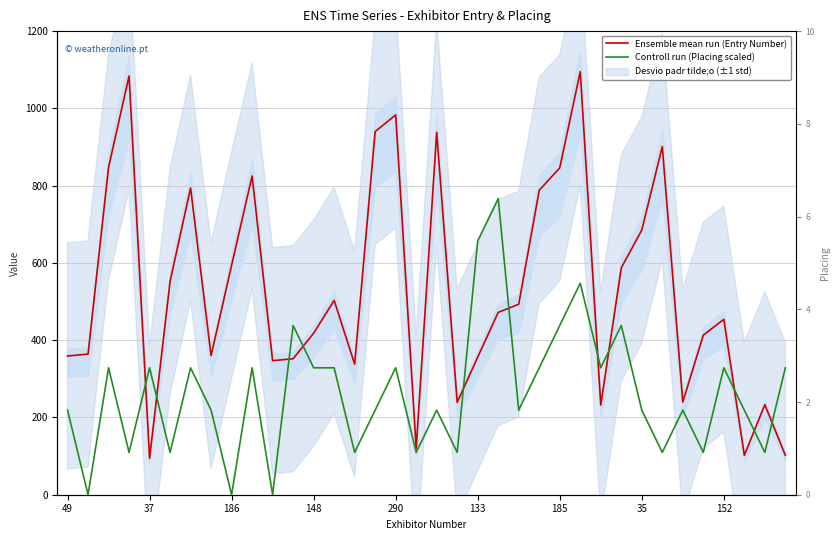

Does the chart display data point markers on the line(s)?

No